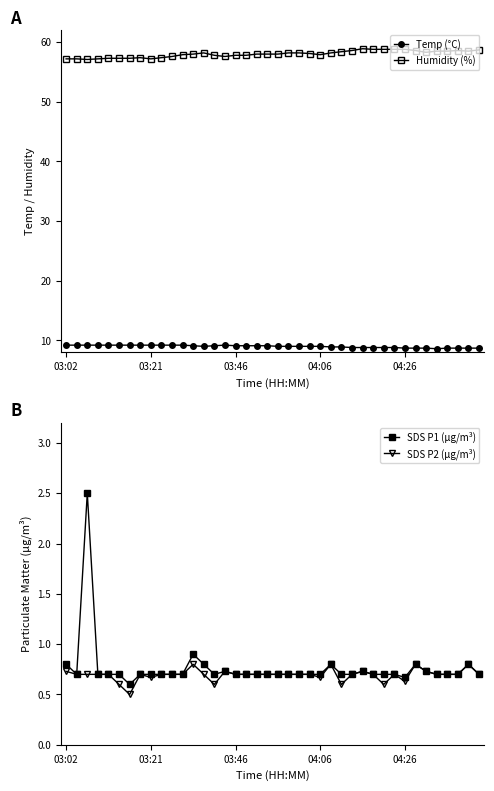

How many data points in Humidity (%) are above 58?

19